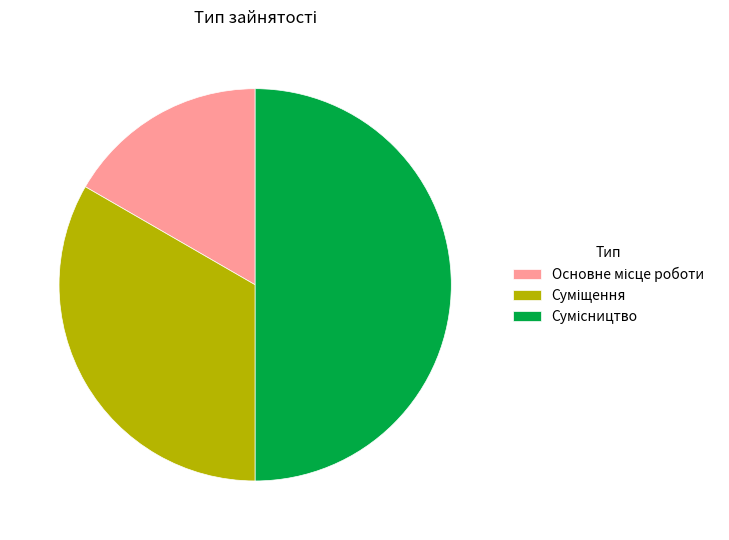

Rank the categories by value from highest to lowest.

Сумісництво, Суміщення, Основне місце роботи